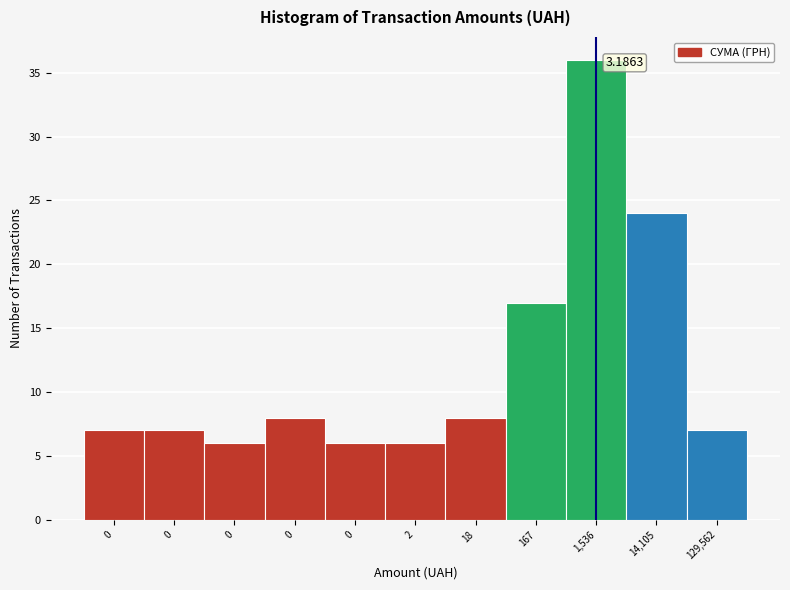

Count the number of categories in the chart.

11